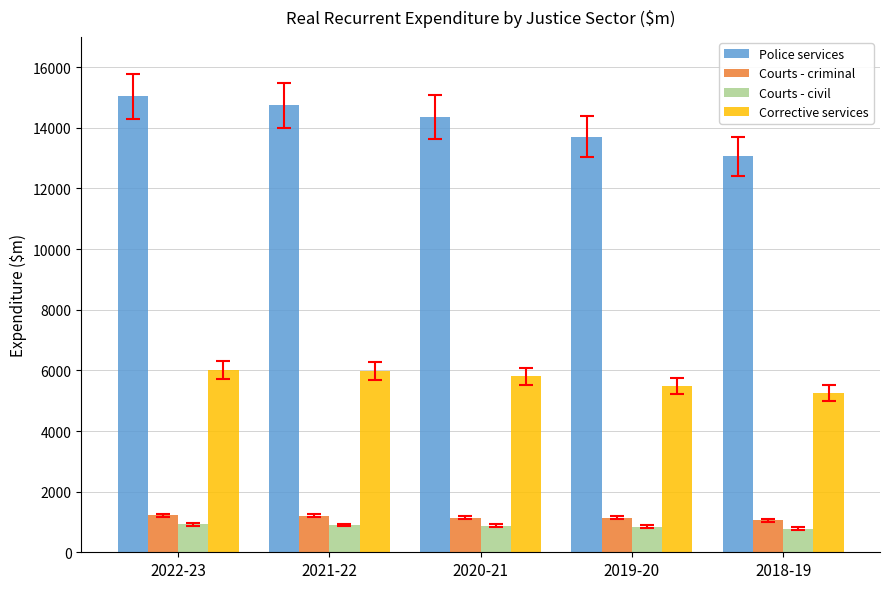

What is the label of the 1st bar from the left?

2022-23